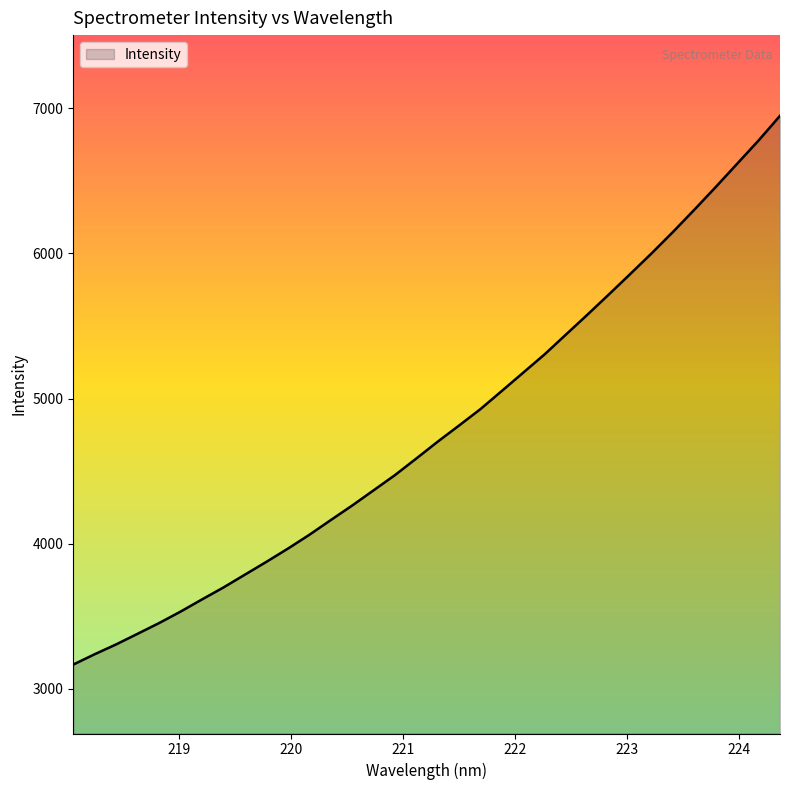

What is the smallest value displayed?

3167.3